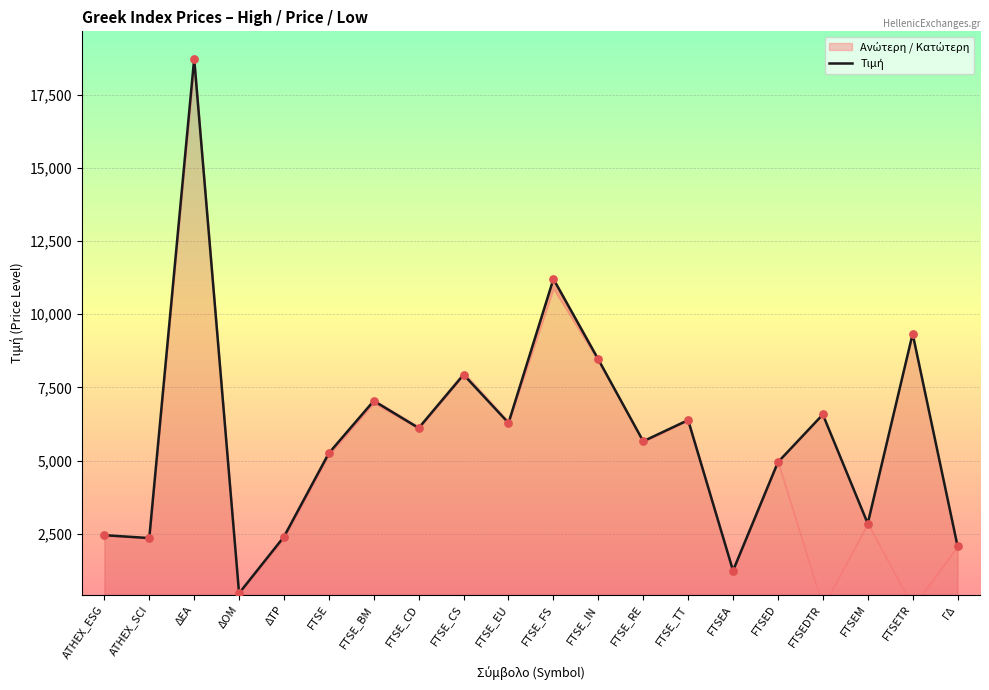

What is the change in value from ATHEX_ESG to ΓΔ?

-373.1